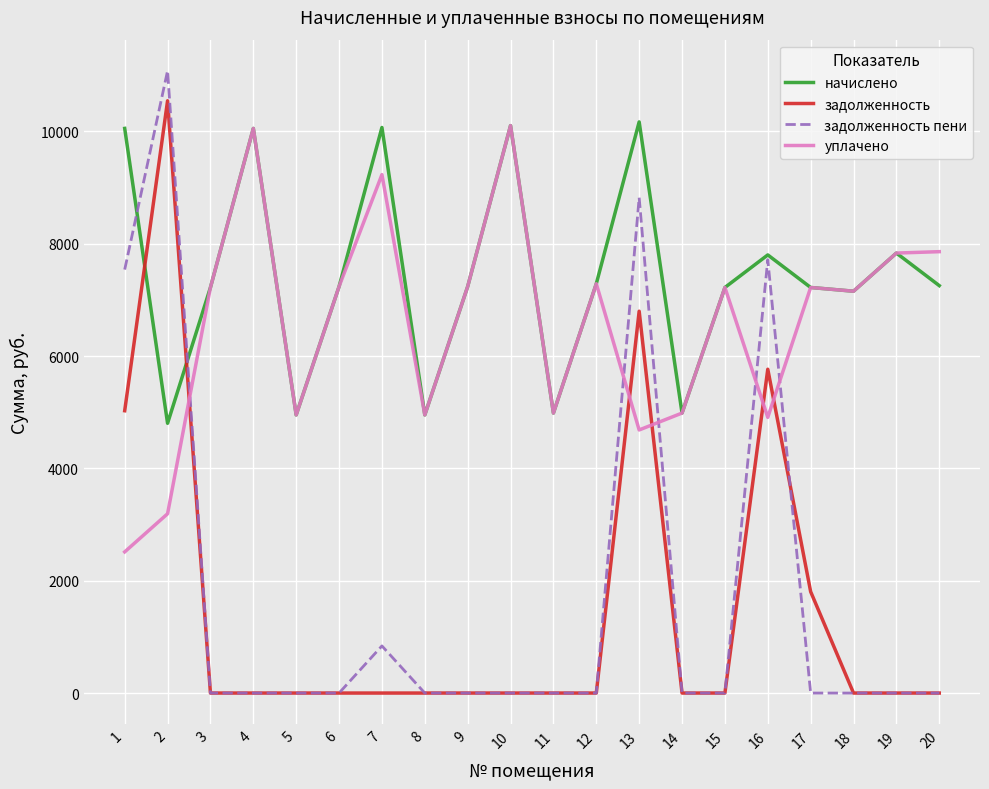

True or false: задолженность пени has more than 1 interior local peaks.

True